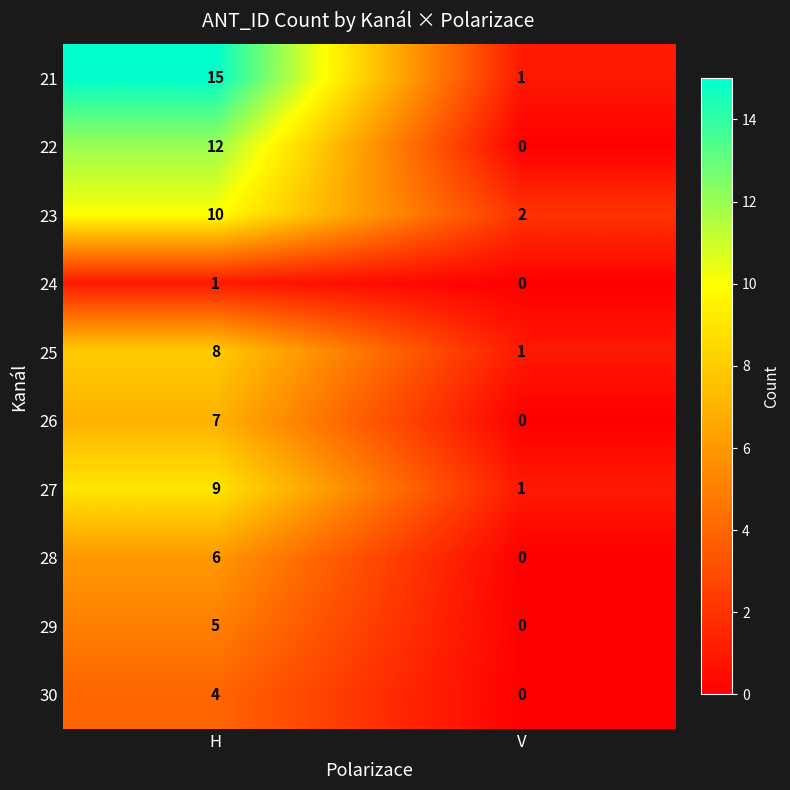

Rank the categories by 27 value from lowest to highest.

V, H